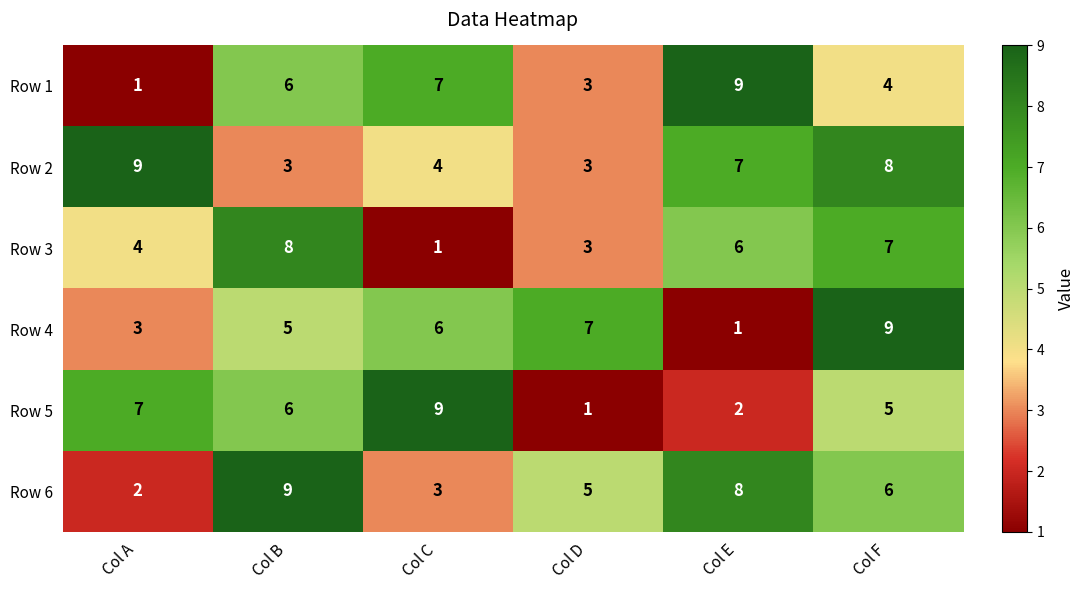

Which series changed the most between Col A and Col C?

Row 1